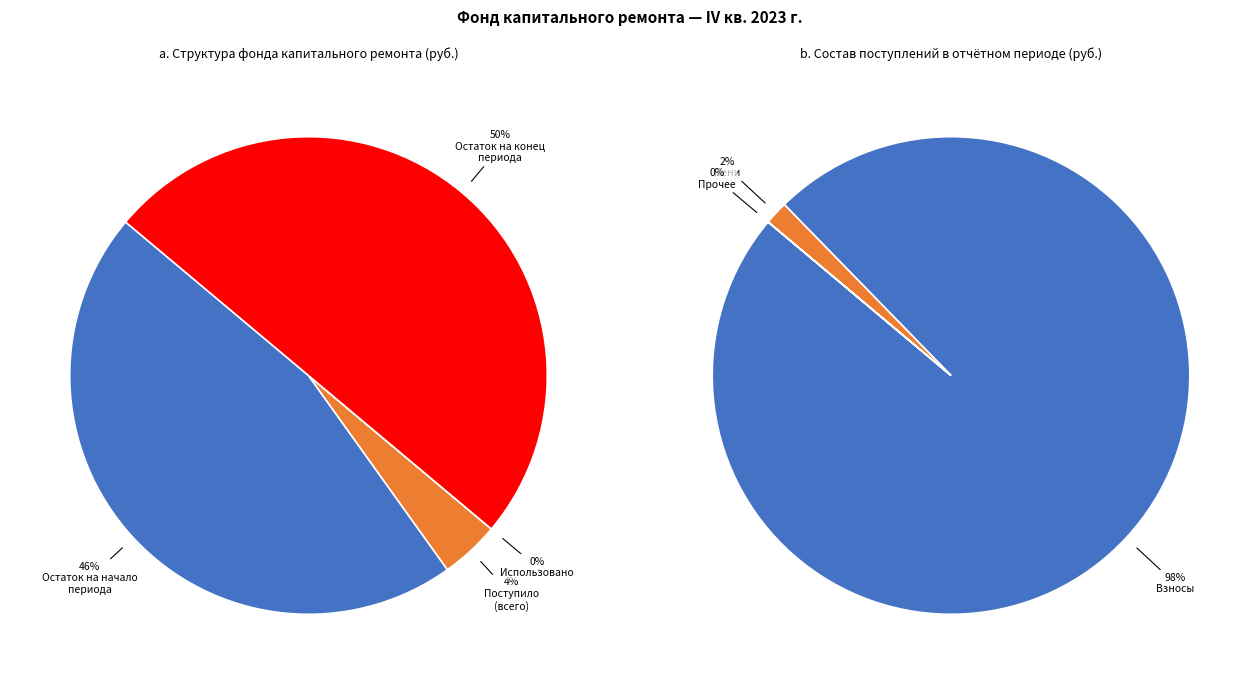

Is there any slice that represents more than half of the pie?

No